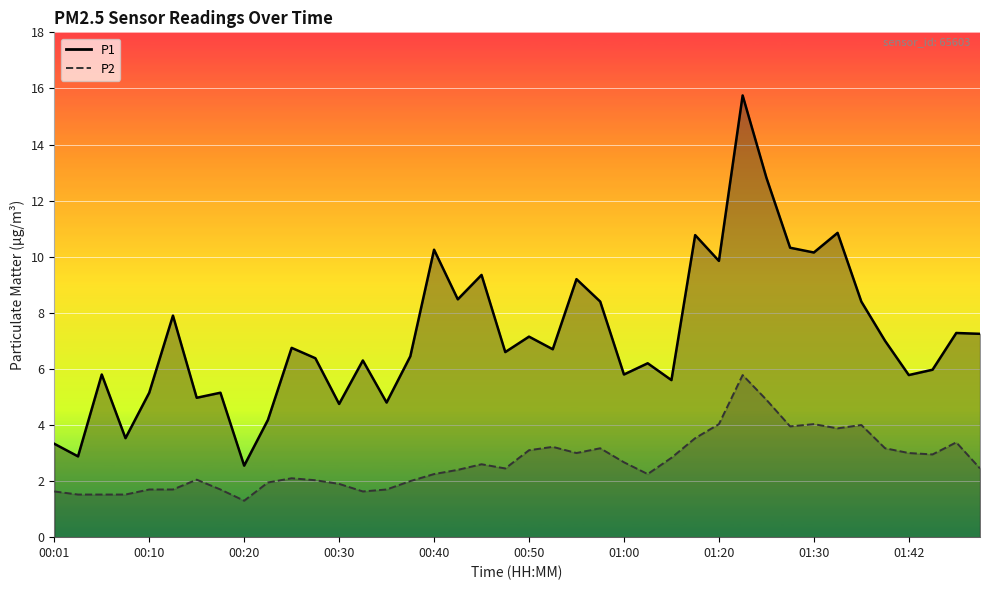

Which series has the widest spread of values?

P1